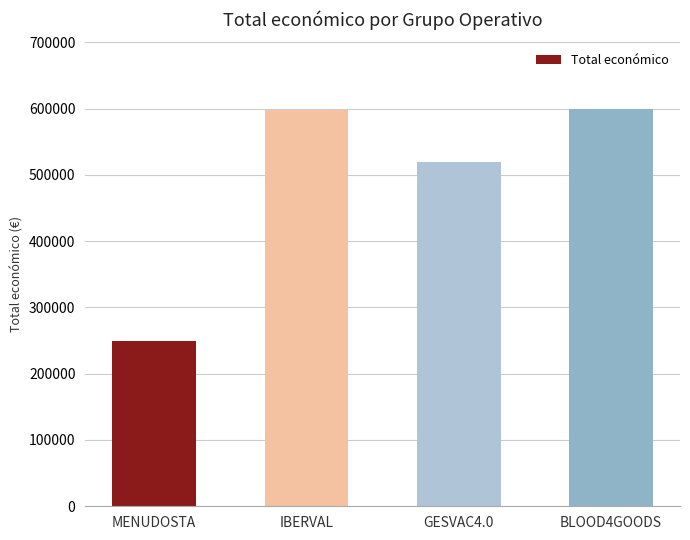

What is the label of the 2nd bar from the right?

GESVAC4.0